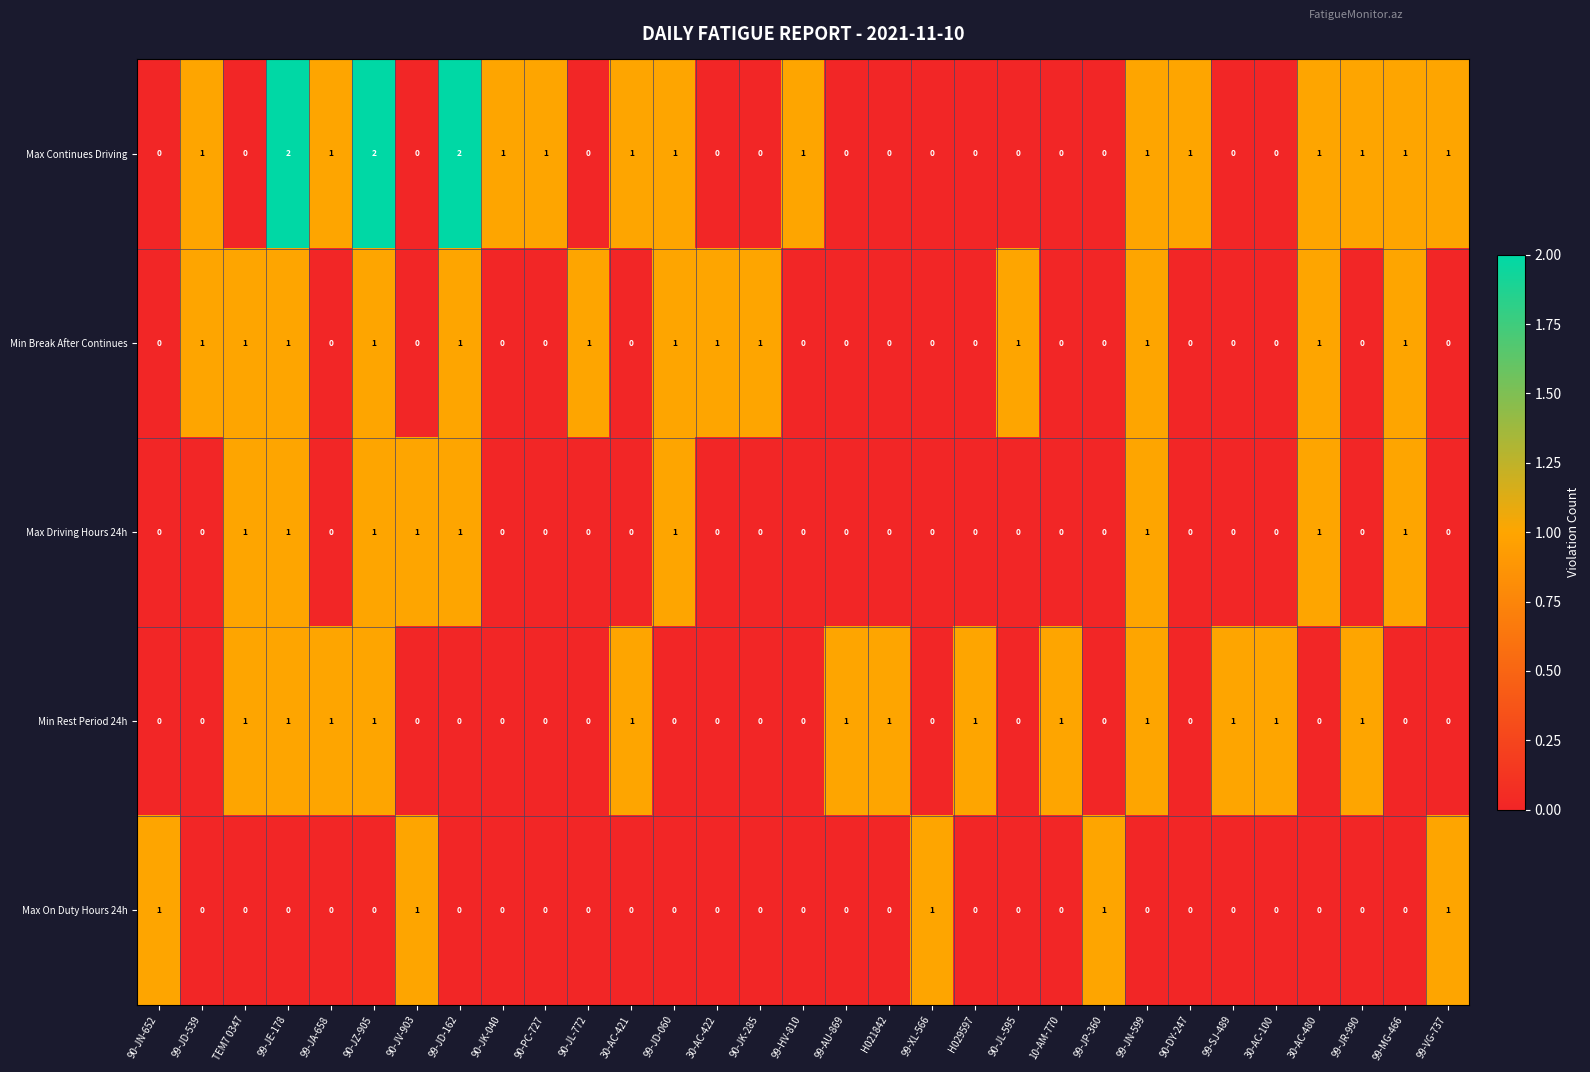

What is the sum of all Max Driving Hours 24h values?

9